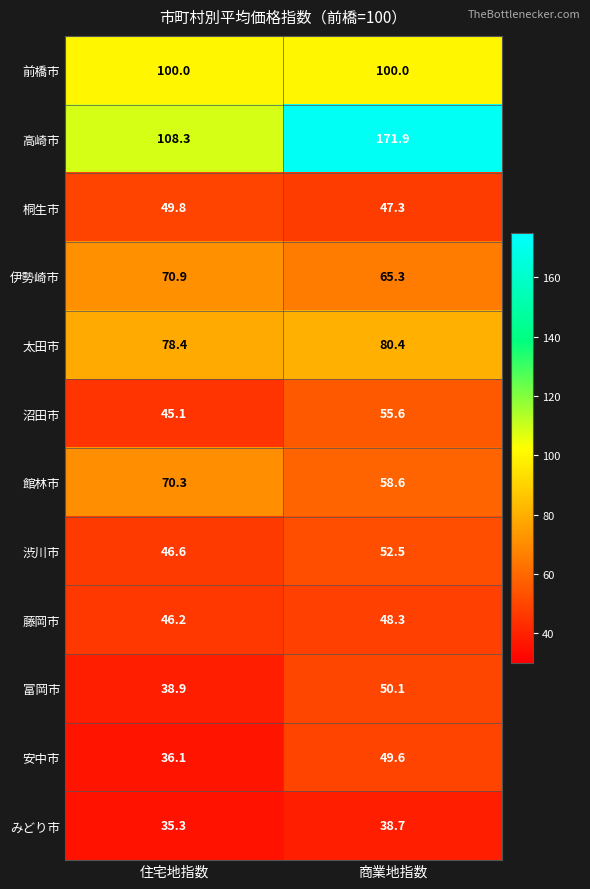

Reading left to right, list all the values displayed in this chart.

前橋市: 100.0	100.0
高崎市: 108.3	171.9
桐生市: 49.8	47.3
伊勢崎市: 70.9	65.3
太田市: 78.4	80.4
沼田市: 45.1	55.6
館林市: 70.3	58.6
渋川市: 46.6	52.5
藤岡市: 46.2	48.3
富岡市: 38.9	50.1
安中市: 36.1	49.6
みどり市: 35.3	38.7